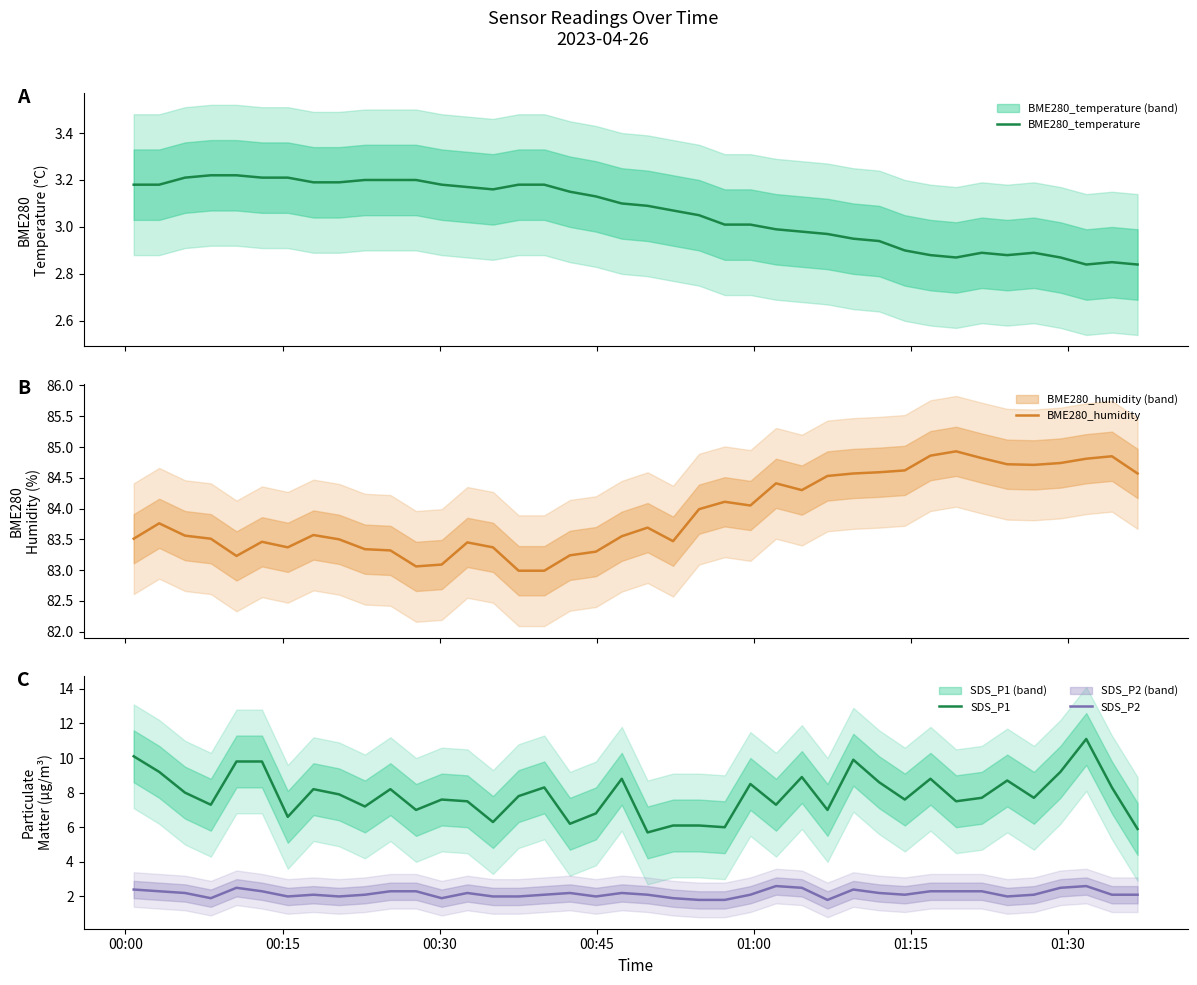

What is the difference between the maximum and second lowest values in the SDS_P2 series?

0.8